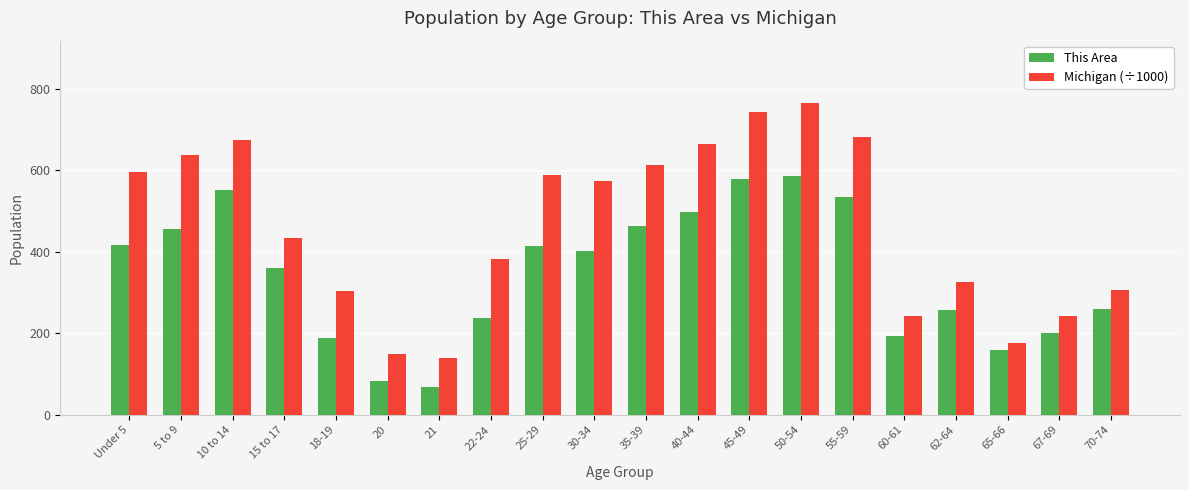

Does the chart contain stacked bars?

No